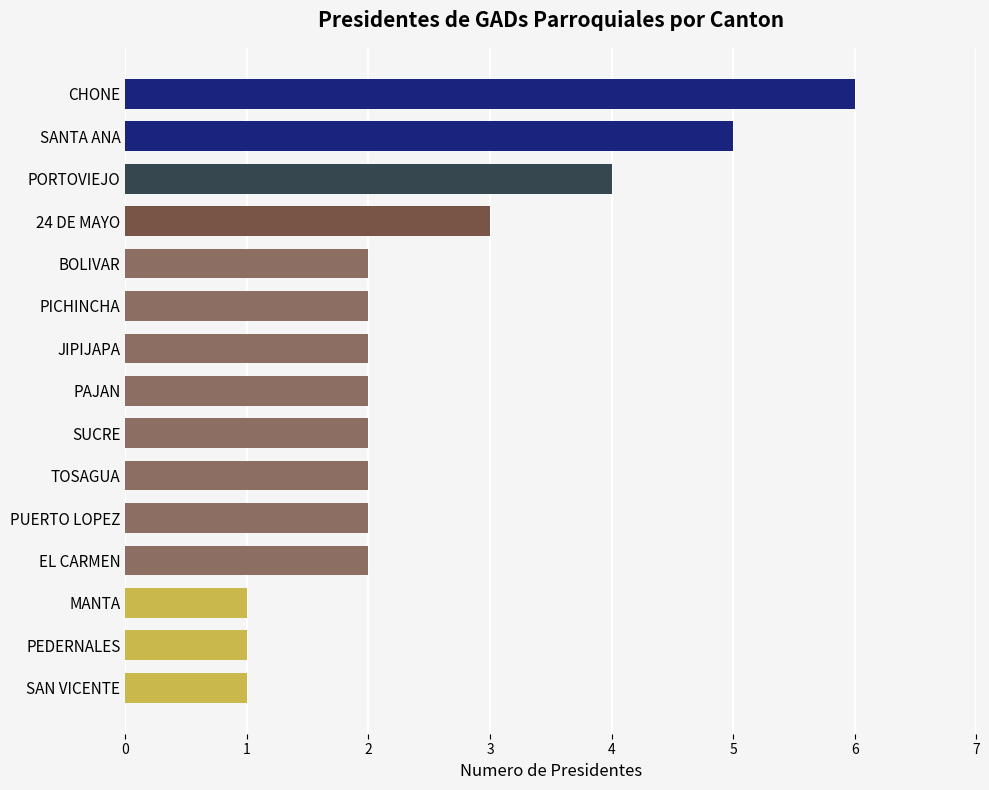

How many categories are shown in the chart?

15